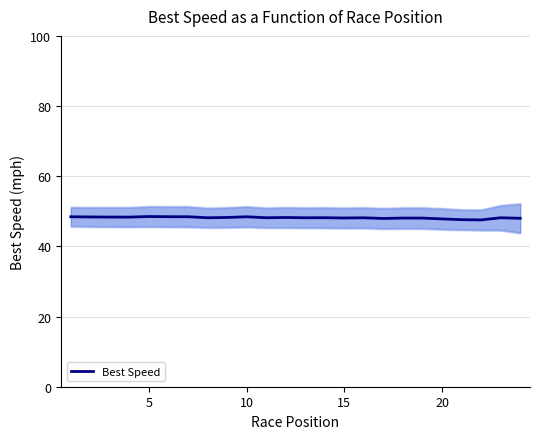

True or false: the data has more than 1 interior local peaks.

True